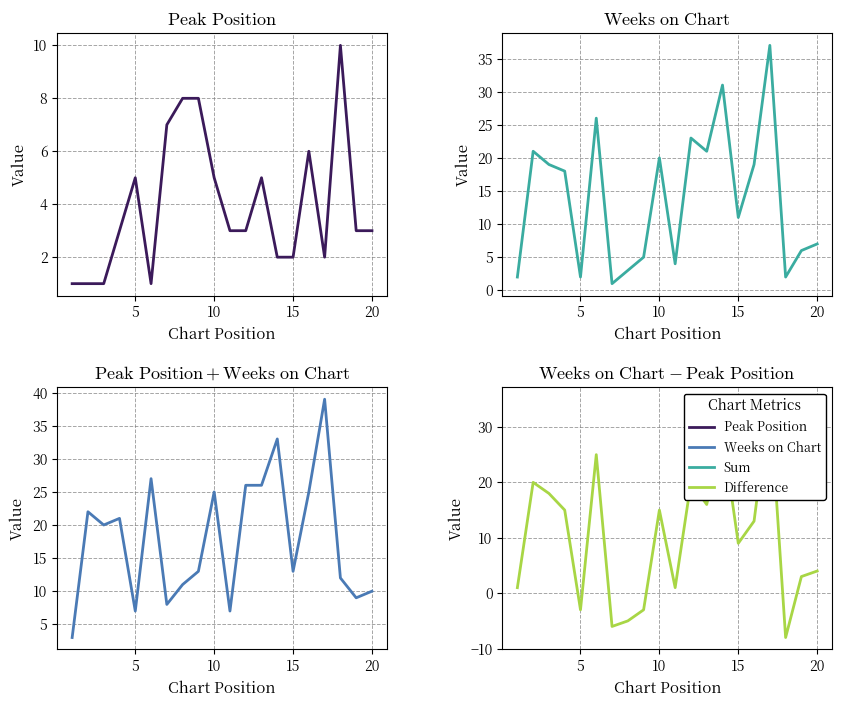

Is the value of Peak Position + Weeks on Chart at 6 greater than the value of Weeks on Chart at 11?

No